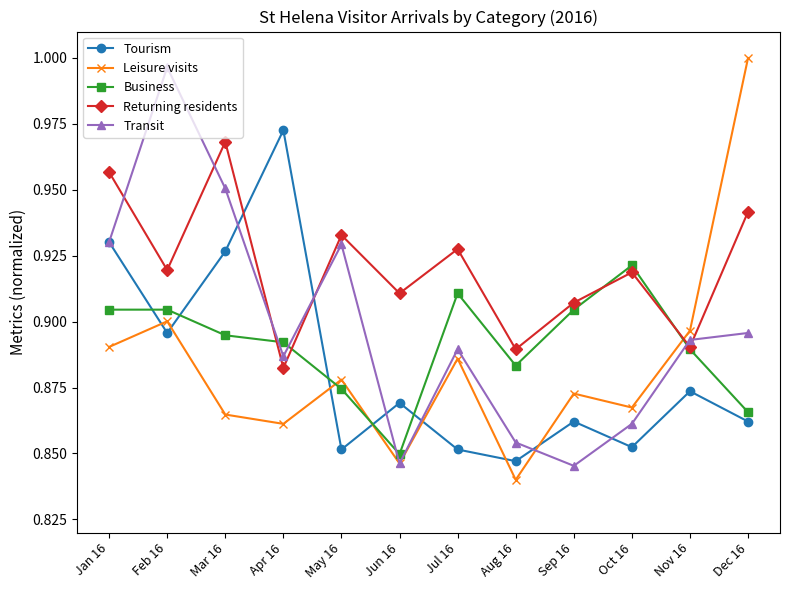

The value of Tourism at Jan 16 is 0.9. True or false?

True